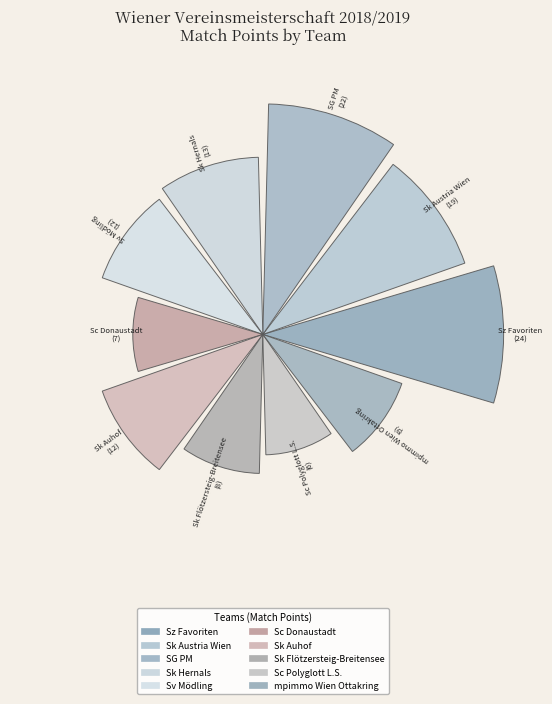

Does the chart contain stacked bars?

No